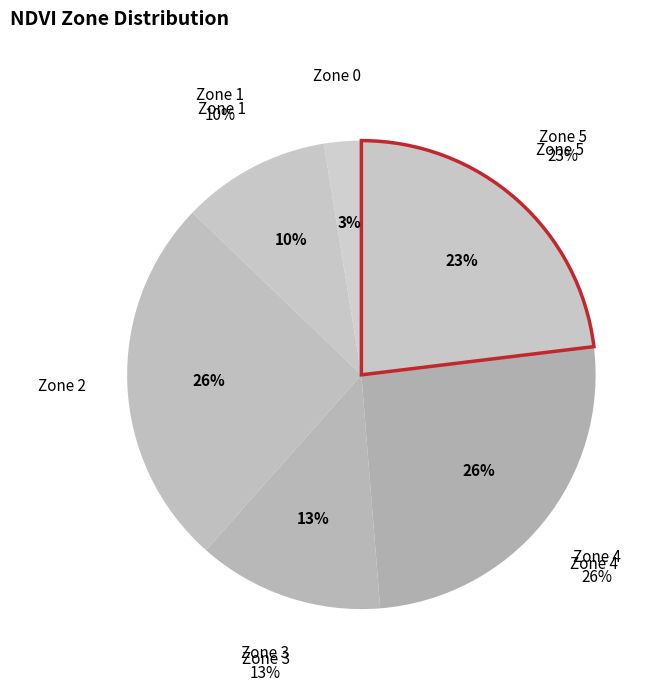

Which category has the biggest portion of the pie?

Zone 2